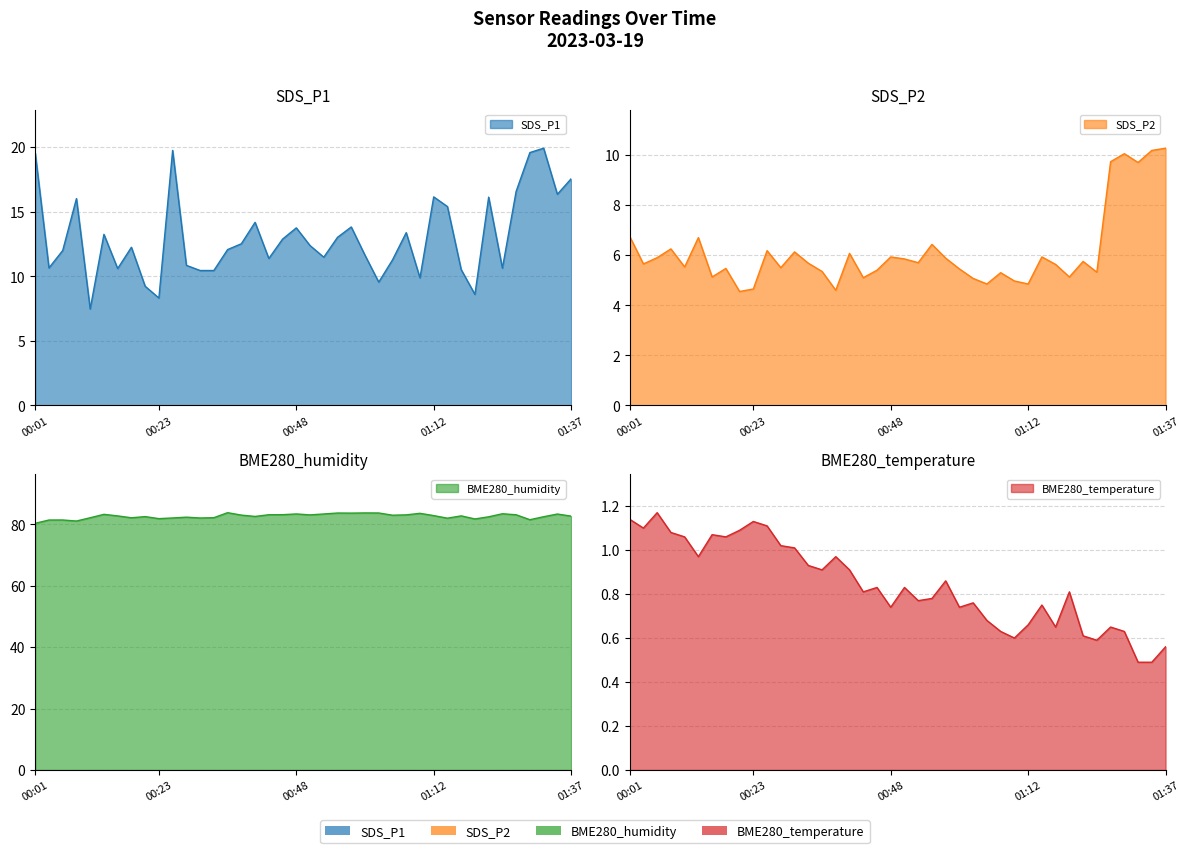

True or false: SDS_P1 and BME280_temperature cross at least once.

False